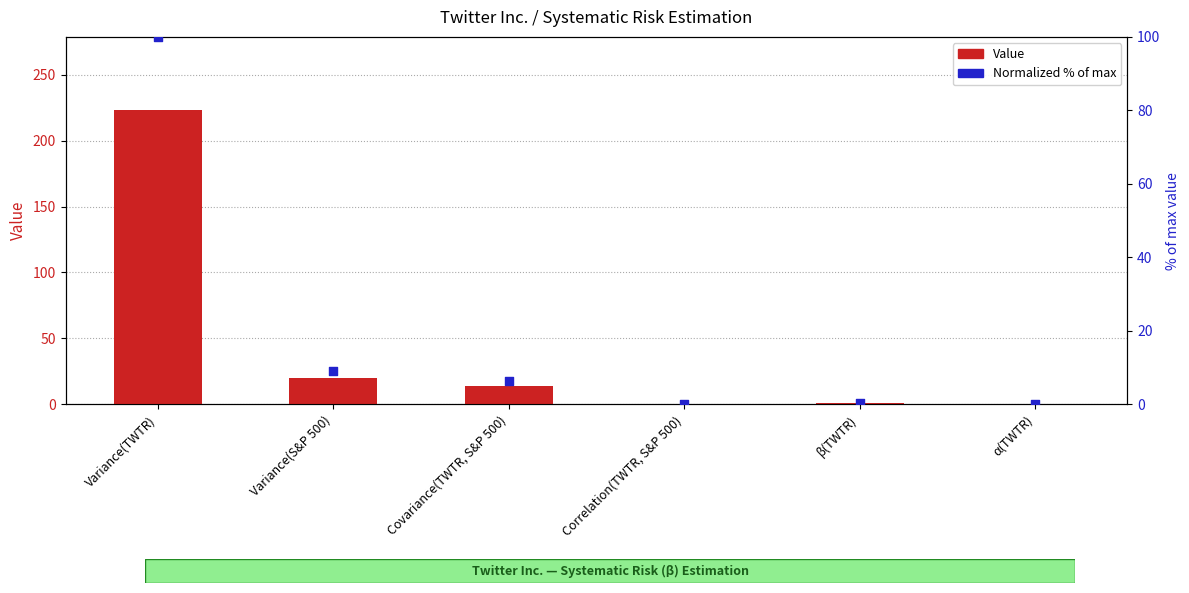

Which series reaches the maximum Y coordinate?

Value